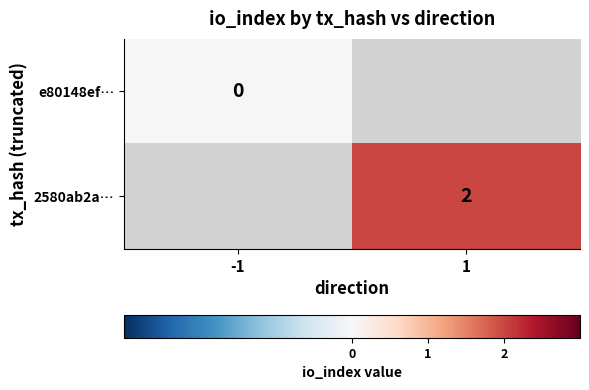

The 2580ab2a… series shows 2 at 1. True or false?

True